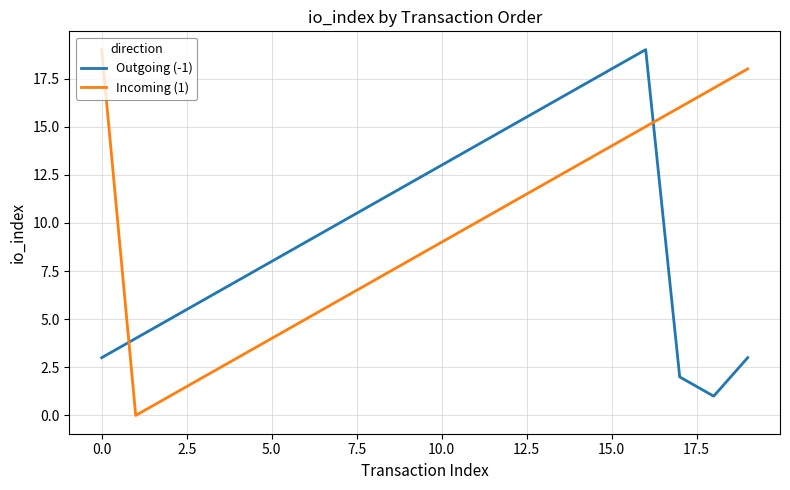

Is this an area chart (filled region under the line)?

No